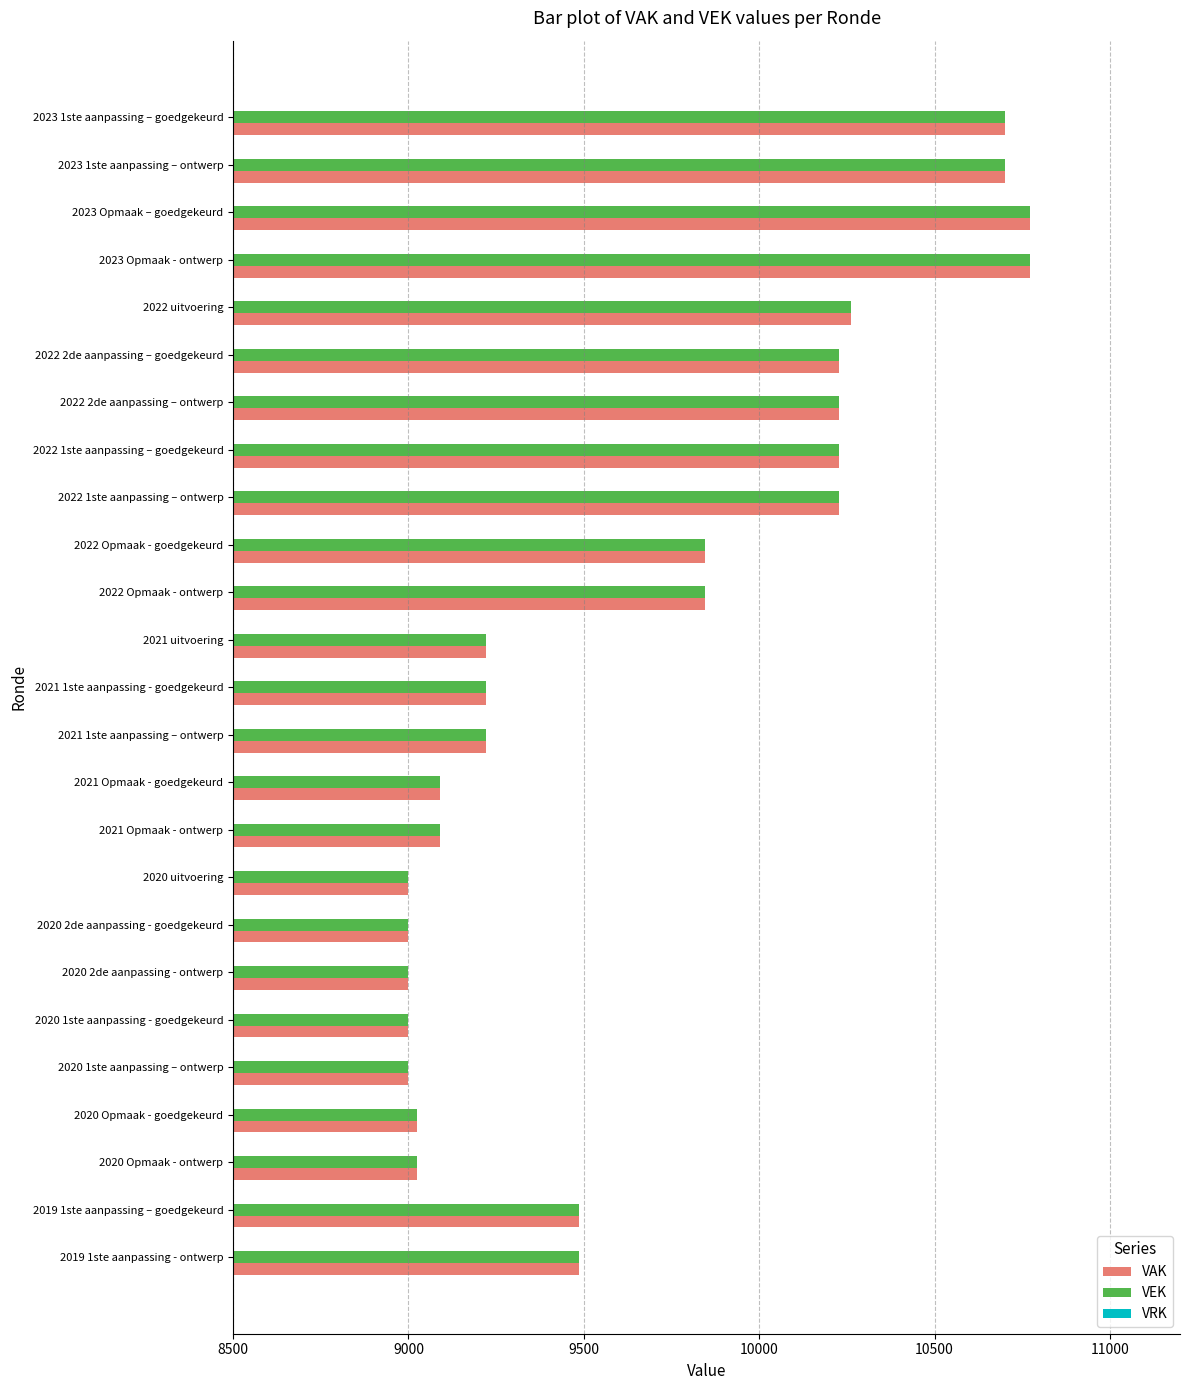

What is the difference between the maximum and minimum values in the VEK series?

1771